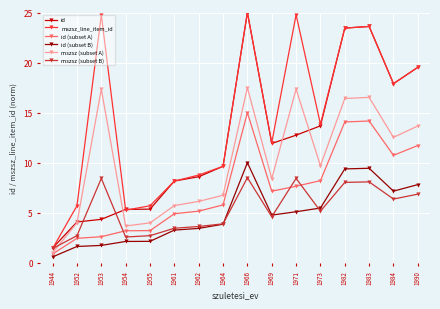

At which label does mszsz (subset B) reach its minimum?

1944